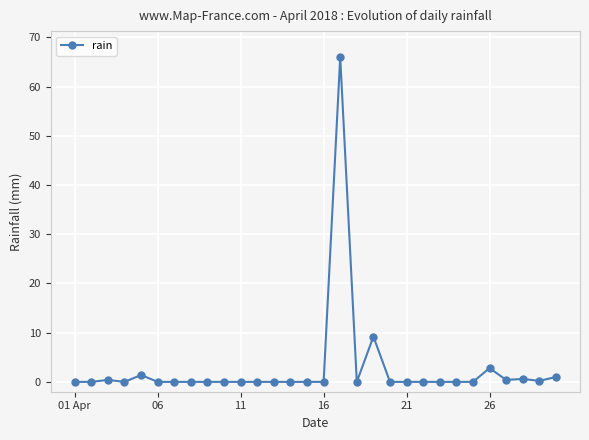

Does the chart have visible grid lines?

Yes